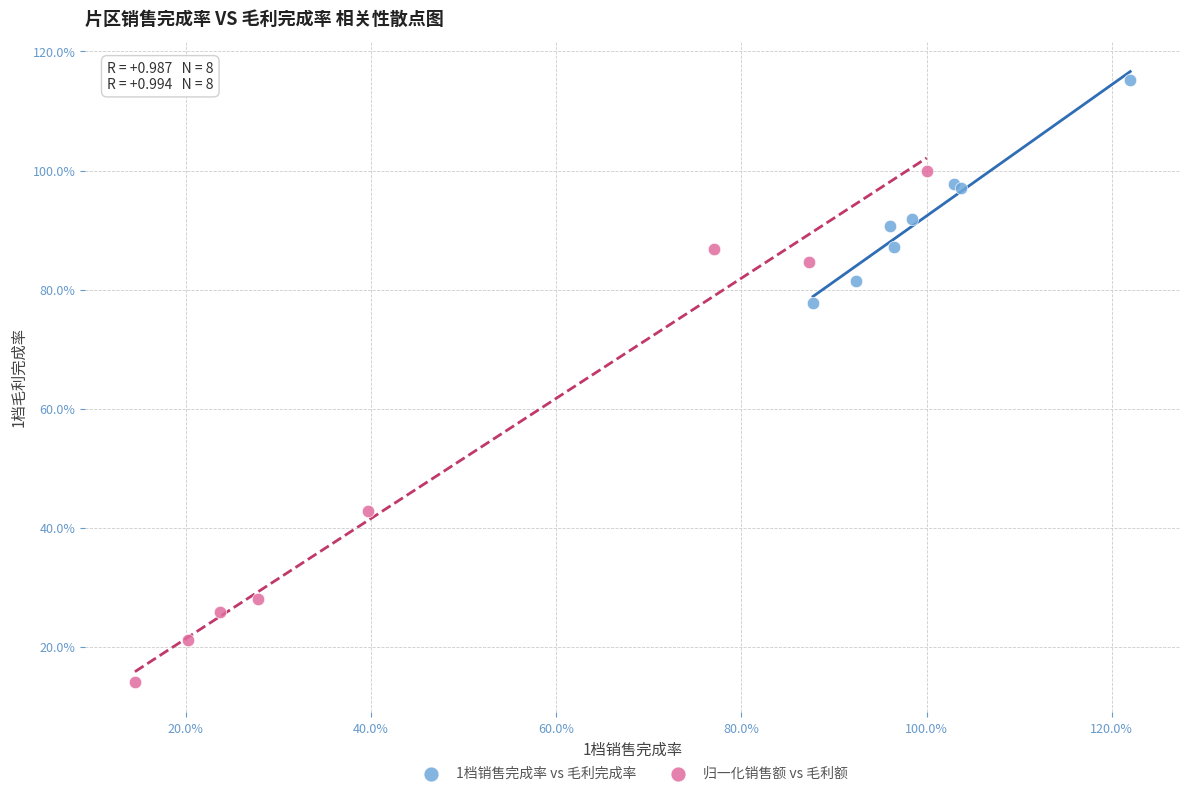

Which series reaches the maximum Y coordinate?

1档销售完成率 vs 毛利完成率